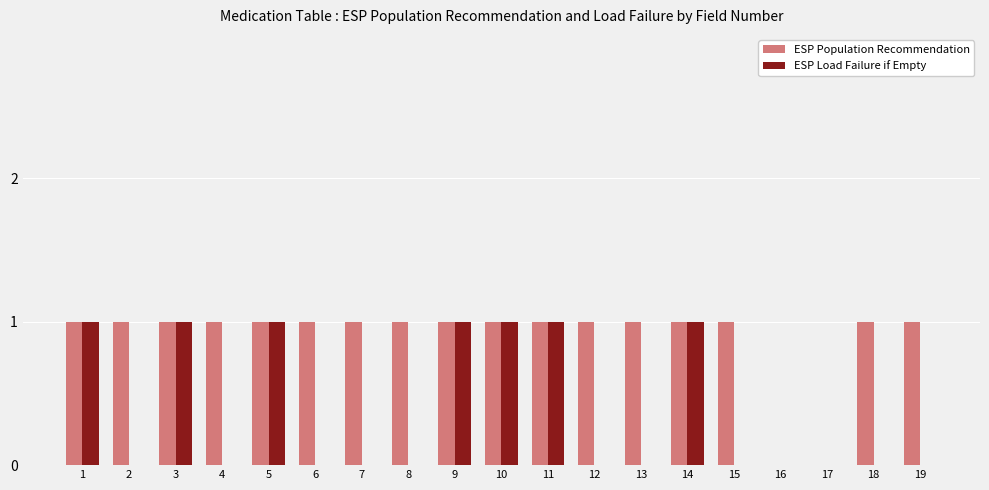

What is the total value across all series at 13?

1